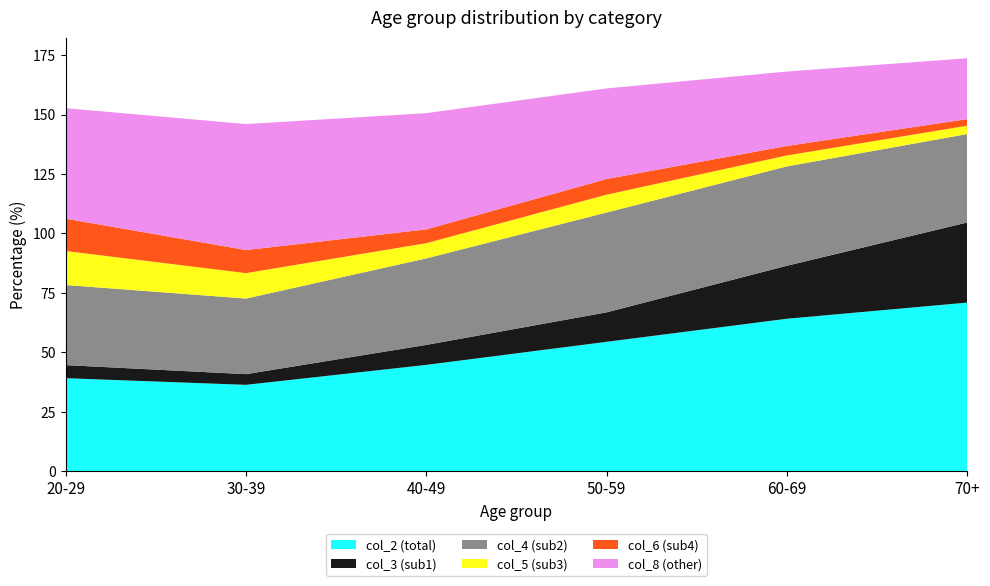

Reading right to left, transcribe all the data shown in this chart.

col_2 (total): 70+=70.9	60-69=64.1	50-59=54.4	40-49=44.7	30-39=36.3	20-29=39.1
col_3 (sub1): 70+=33.7	60-69=22.3	50-59=12.4	40-49=8.4	30-39=4.5	20-29=5.5
col_4 (sub2): 70+=37.2	60-69=41.8	50-59=42.0	40-49=36.4	30-39=31.8	20-29=33.7
col_5 (sub3): 70+=3.5	60-69=4.6	50-59=7.5	40-49=6.4	30-39=10.7	20-29=14.3
col_6 (sub4): 70+=2.8	60-69=4.0	50-59=6.6	40-49=5.8	30-39=9.7	20-29=13.6
col_8 (other): 70+=25.6	60-69=31.3	50-59=38.1	40-49=48.9	30-39=53.0	20-29=46.5